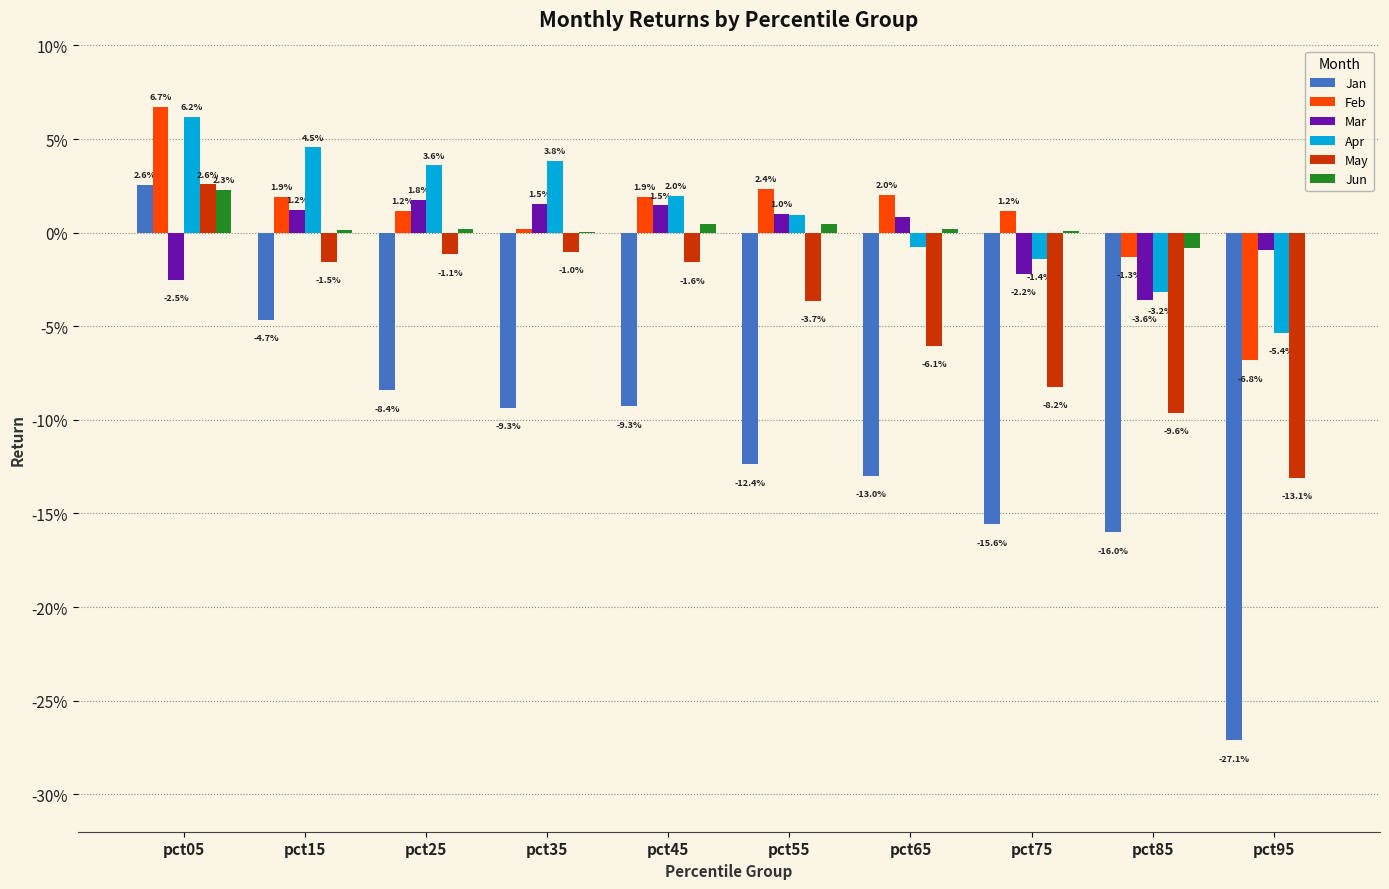

Where is Apr nearest to the value 0?

pct65